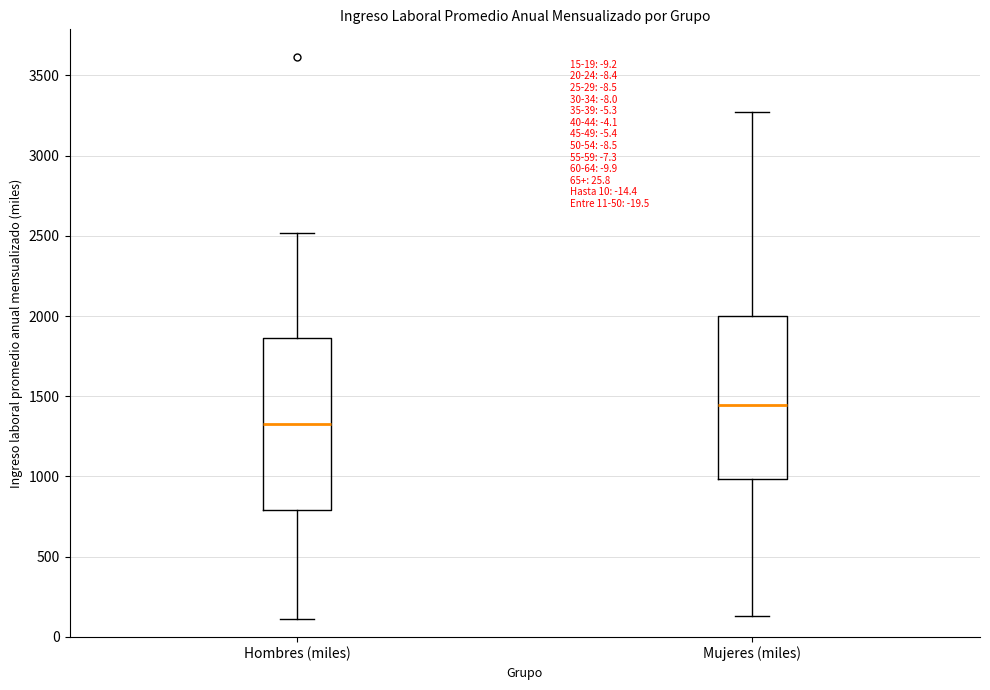

Which box's median line is the lowest?

Hombres (miles)